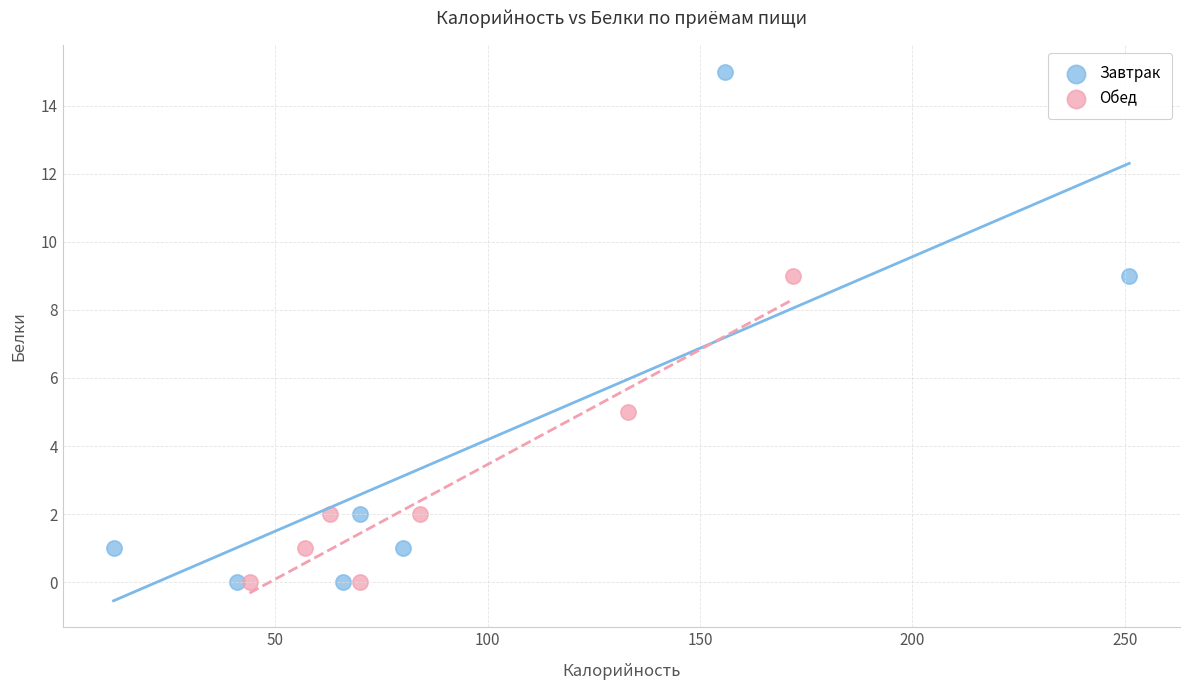

Which series reaches the maximum Y coordinate?

Завтрак